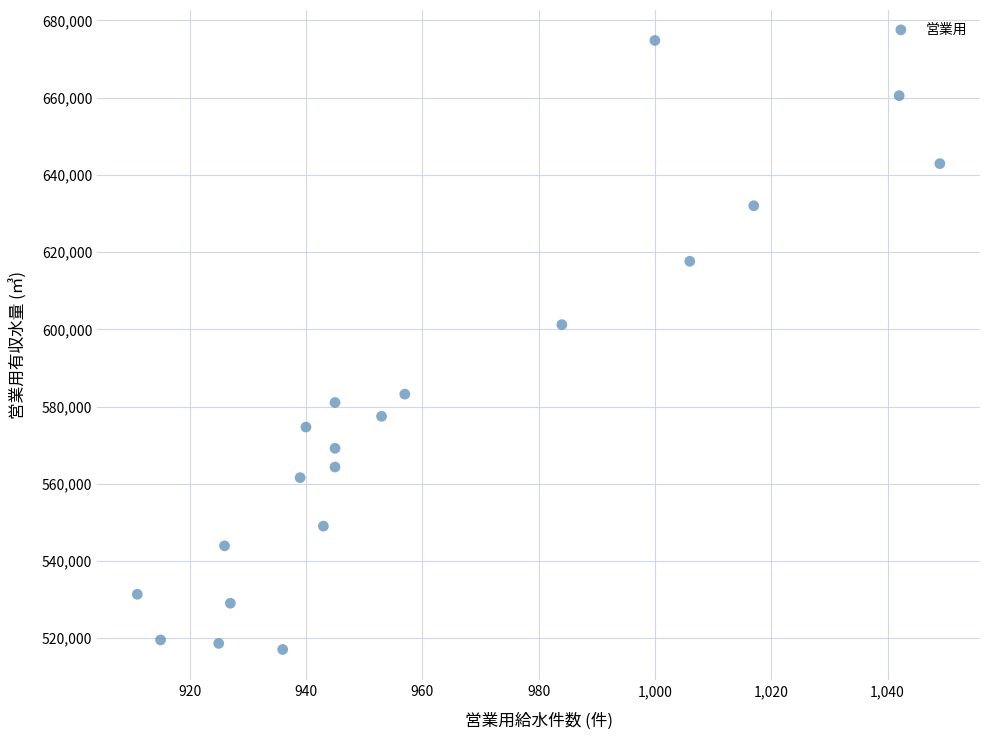

What is the range of Y values (max minus min)?

157758